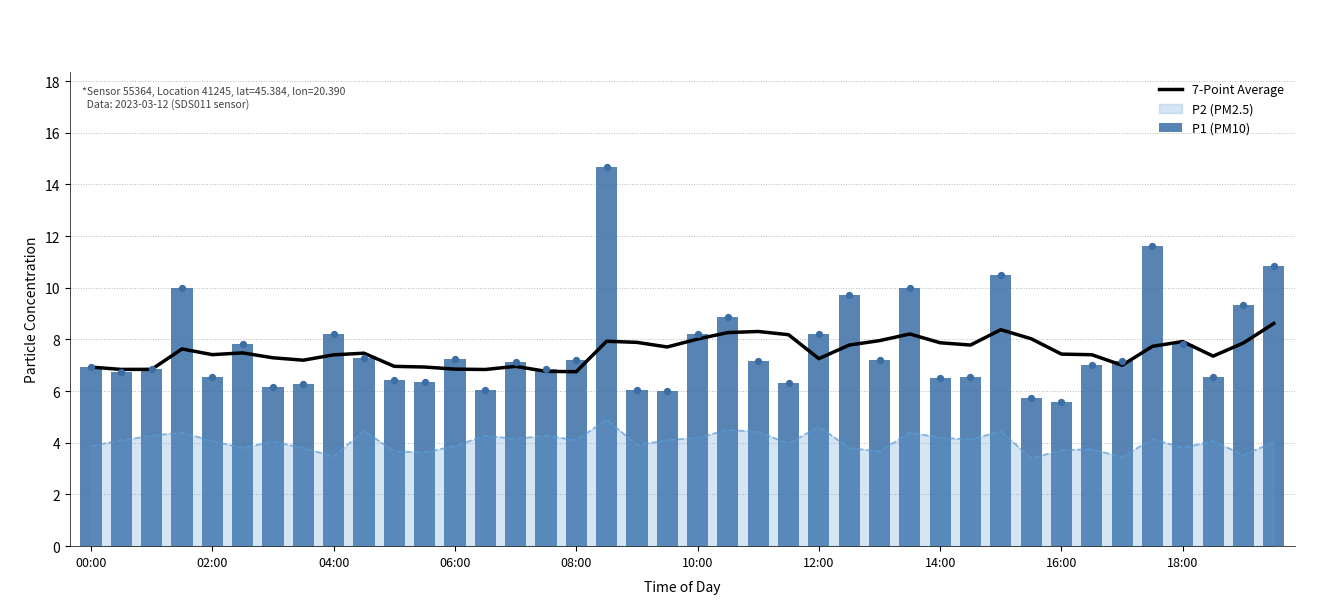

Which series has the widest spread of Y values?

P1 (PM10)